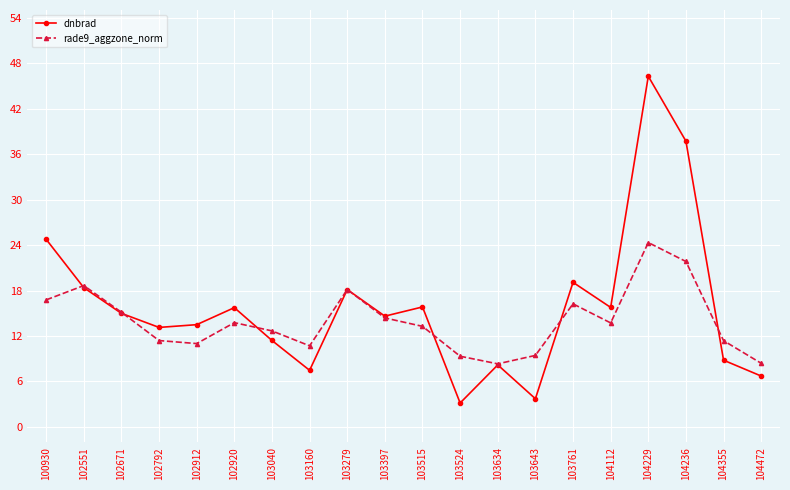

At 104236, list the series in order from smallest to largest.

rade9_aggzone_norm, dnbrad